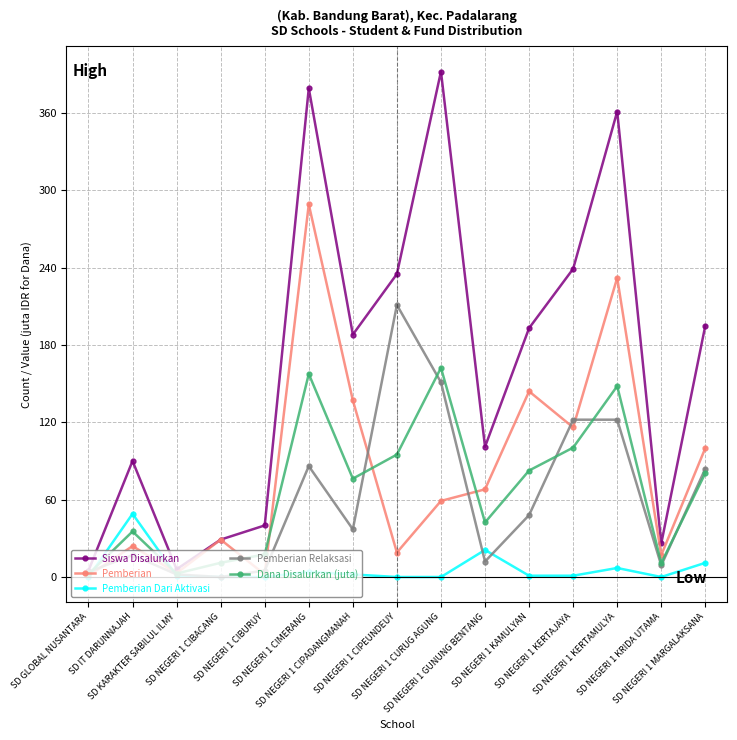

At how many categories does at least one series exceed 206?

5